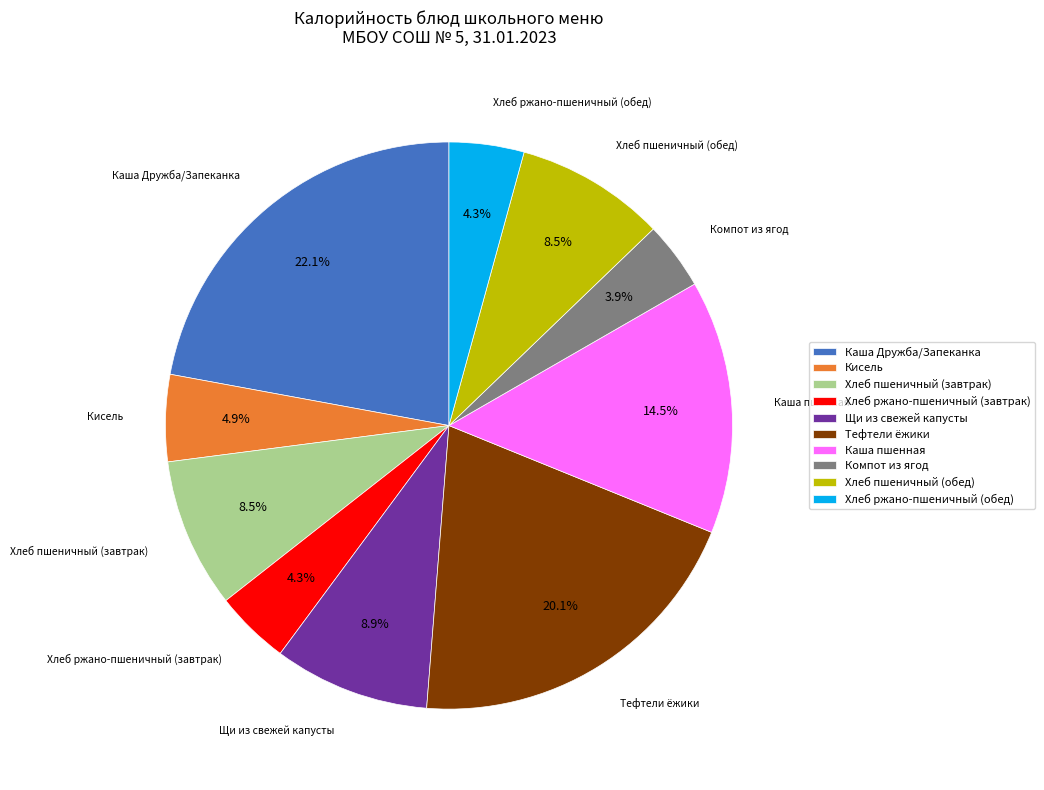

What is the total percentage of Каша пшенная and Щи из свежей капусты?

23.4%